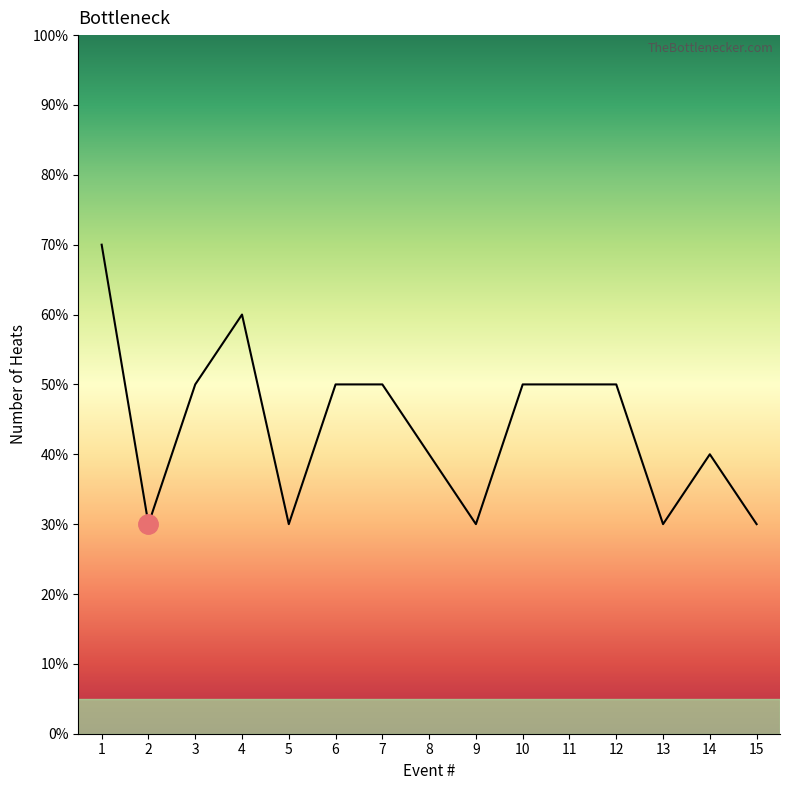

Does the chart have visible grid lines?

No